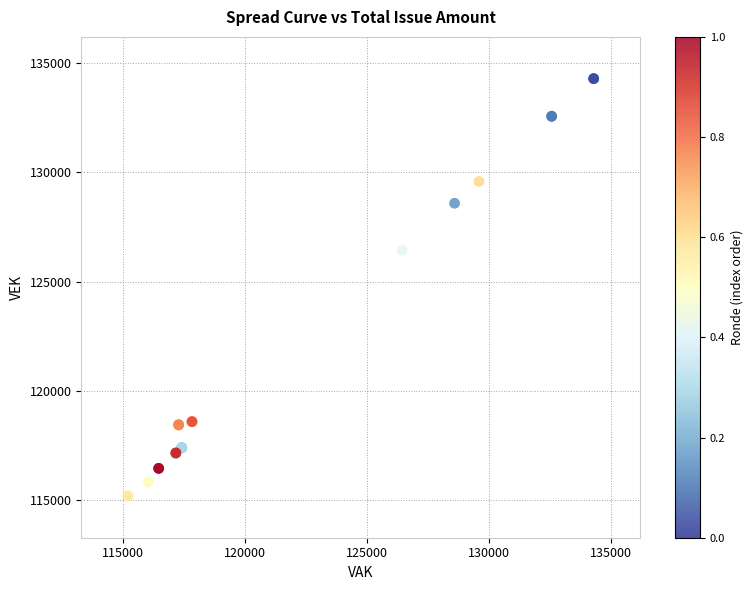

What Y value in the scatter plot is closest to 124746?

126441